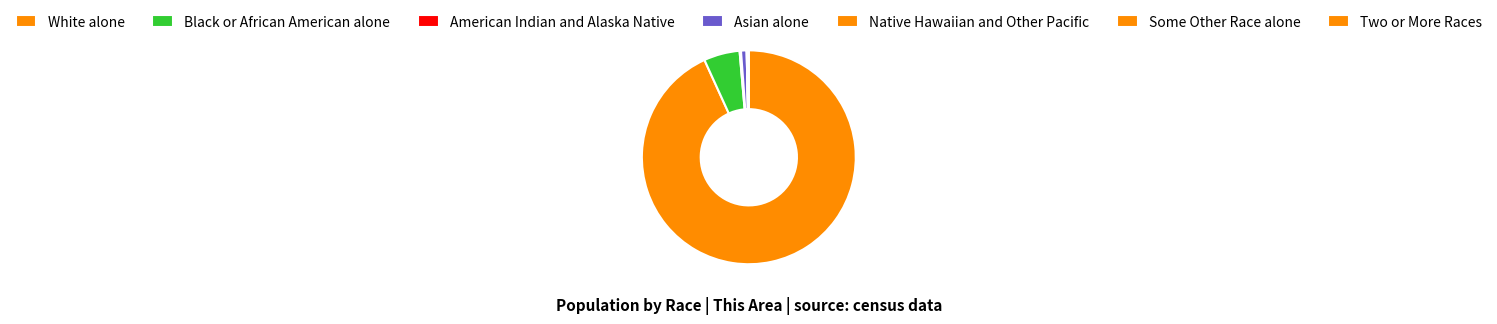

Combined, do American Indian and Alaska Native and Two or More Races account for over 50%?

No